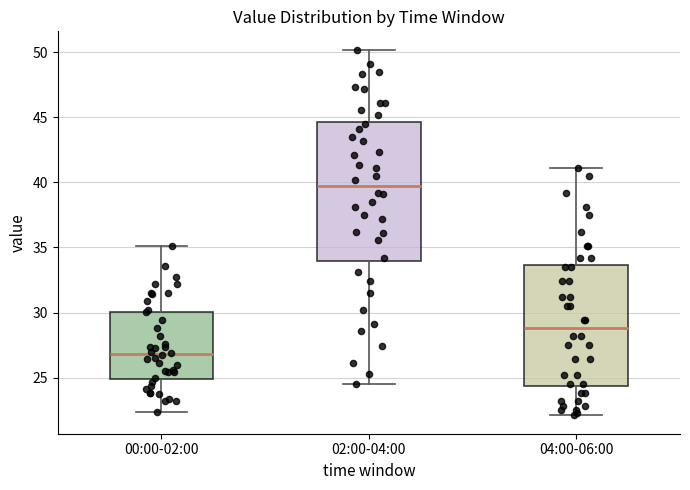

Which box has the highest median line?

02:00-04:00